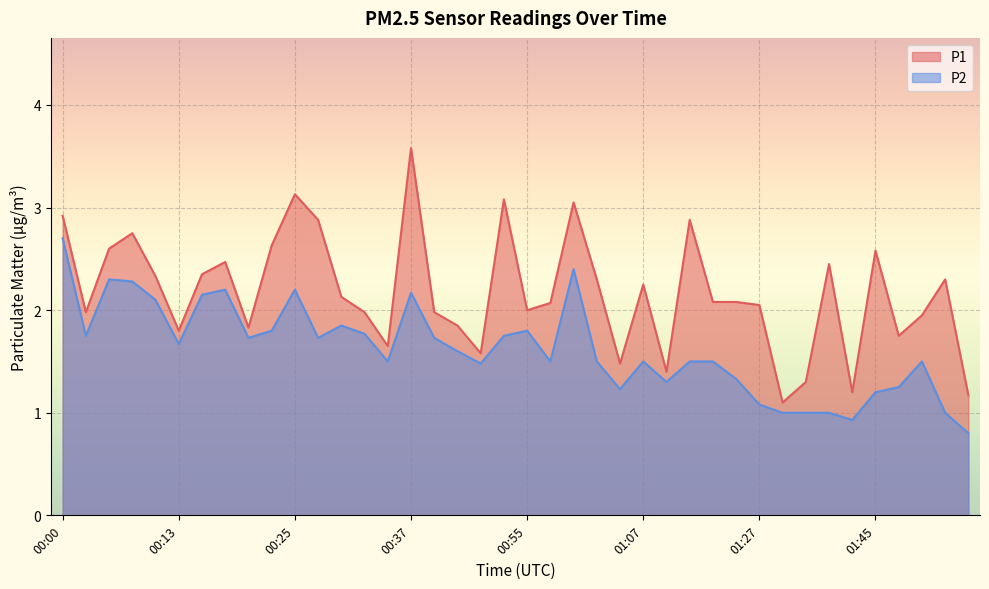

What is the average value of the P2 series?

1.6